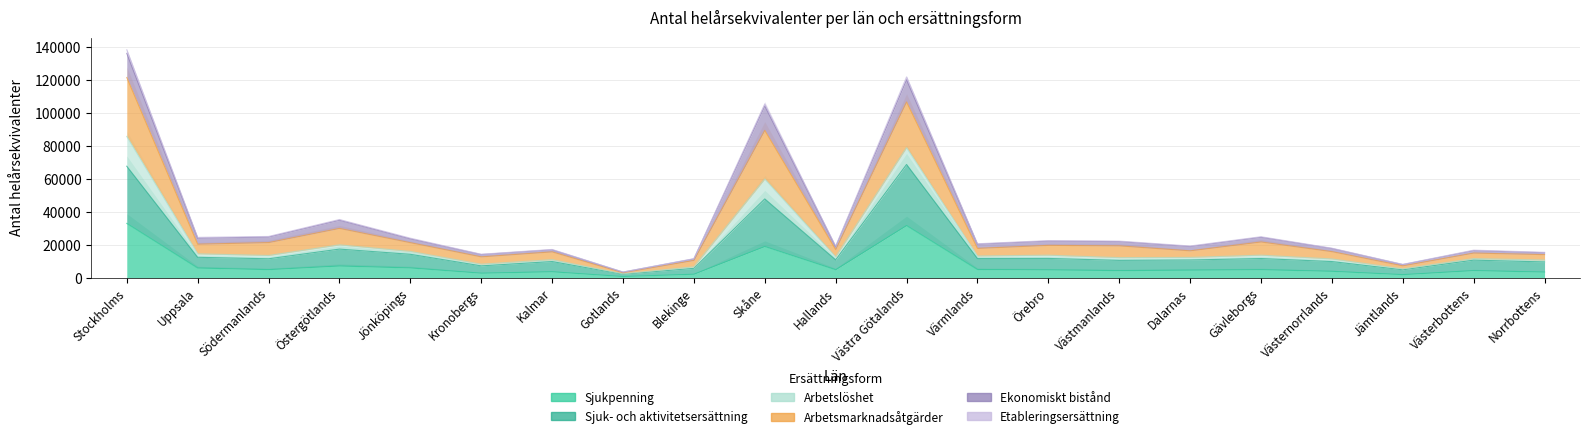

Which category has the lowest value in the Sjukpenning series?

Gotlands